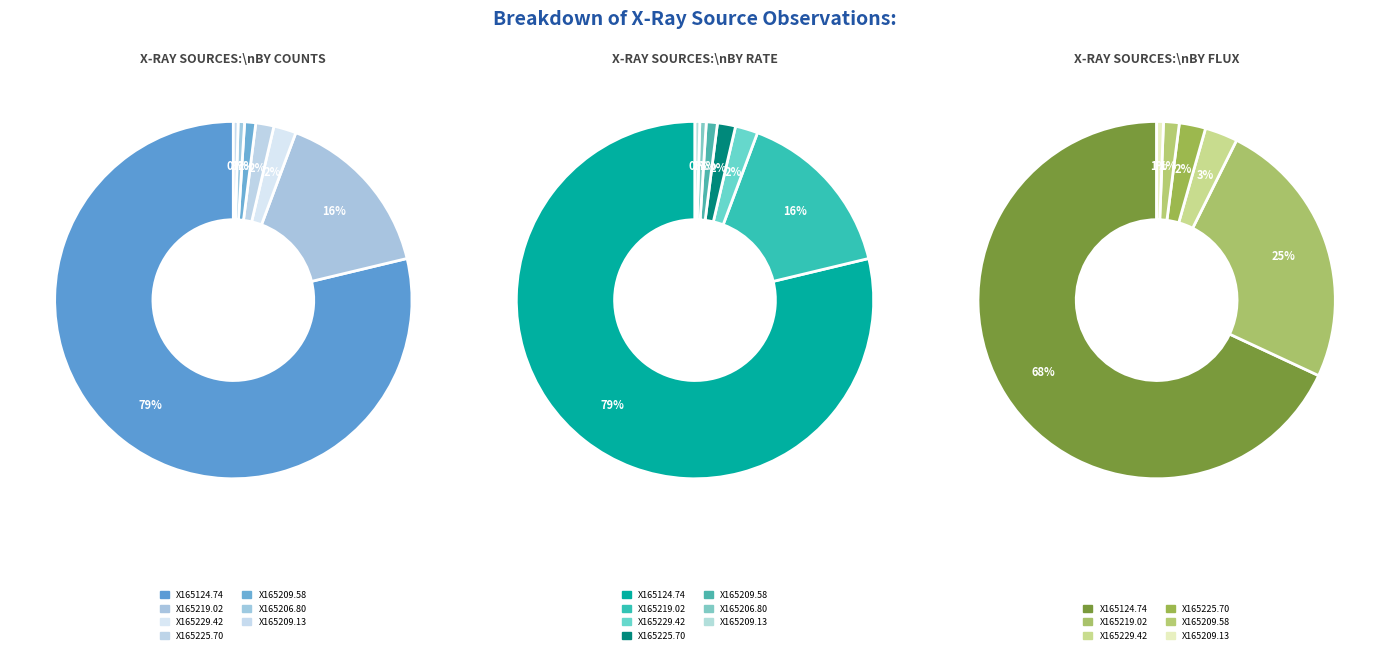

Which slice is the smallest?

X165206.80